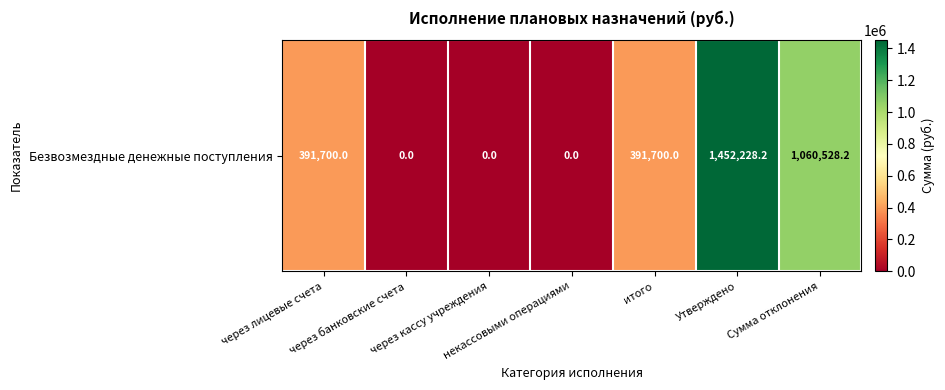

What is the change in value from через лицевые счета to некассовыми операциями?

-391700.0